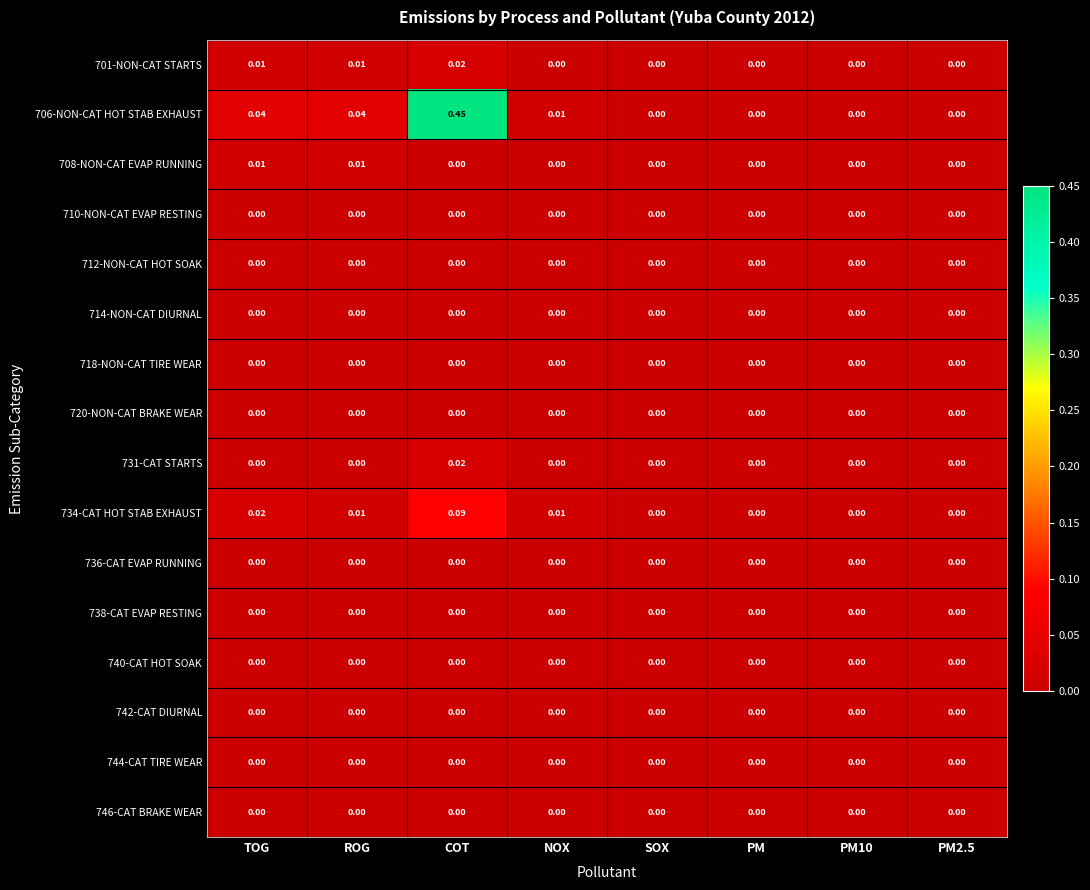

At which category does the chart reach its peak across all series?

COT